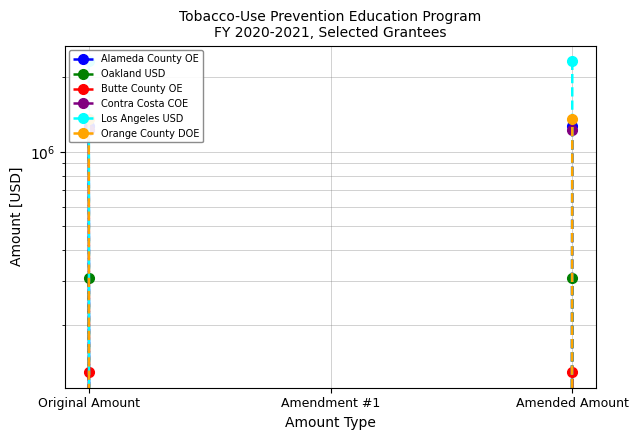

What is the sum of the Alameda County OE values at Original Amount and Amended Amount?

2548260.0